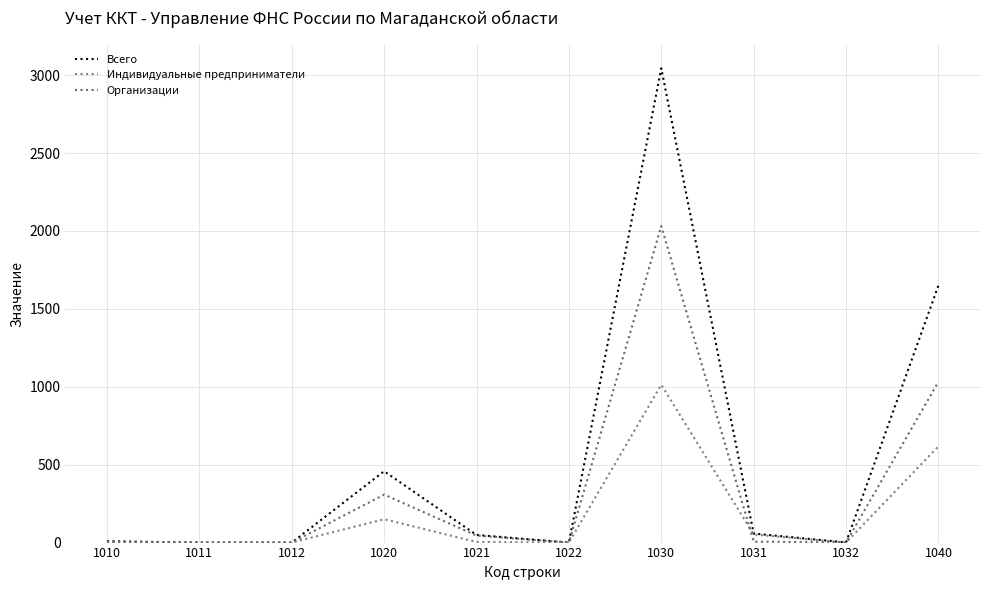

What is the greatest value displayed?

3044